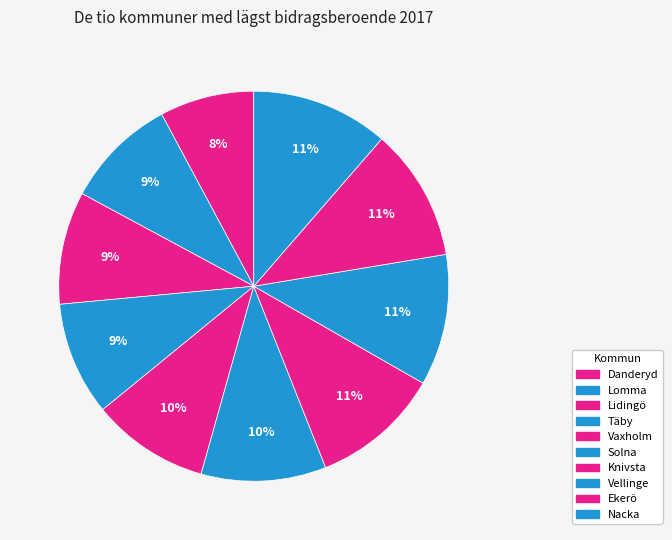

Count the number of slices in the pie.

10